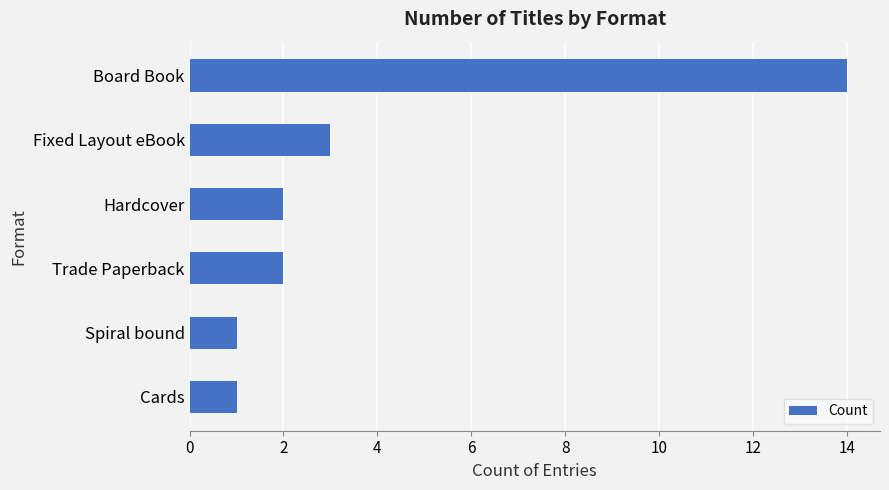

How many bars are there in total?

6